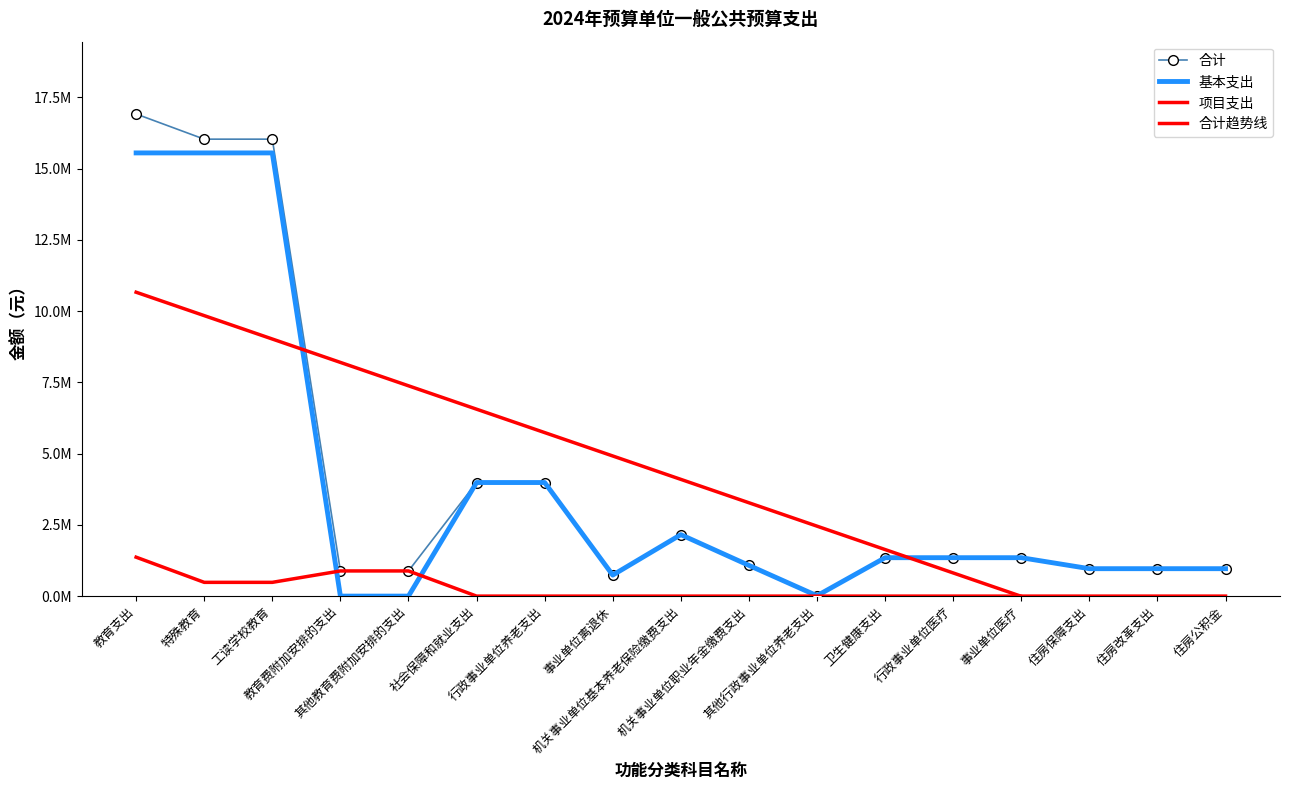

How many values in 合计趋势线 are below zero?

4